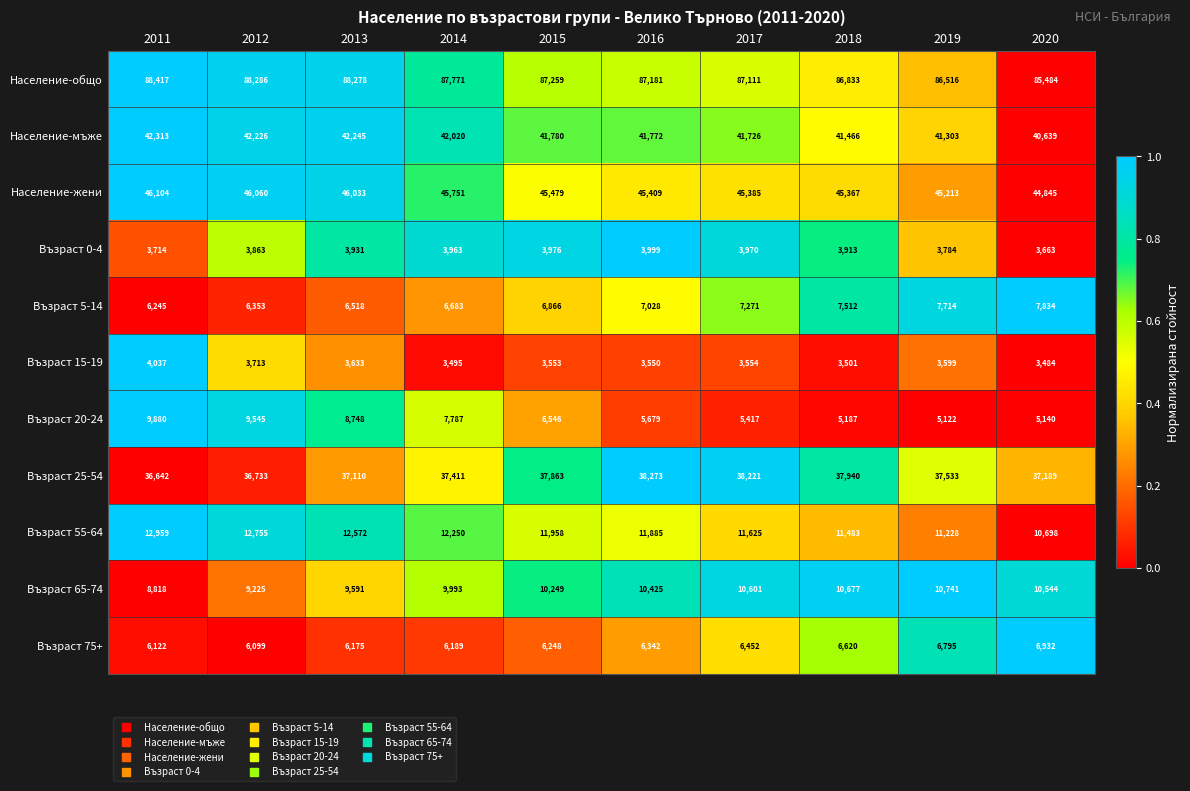

Where is Възраст 25-54 nearest to the value 37457?

2014